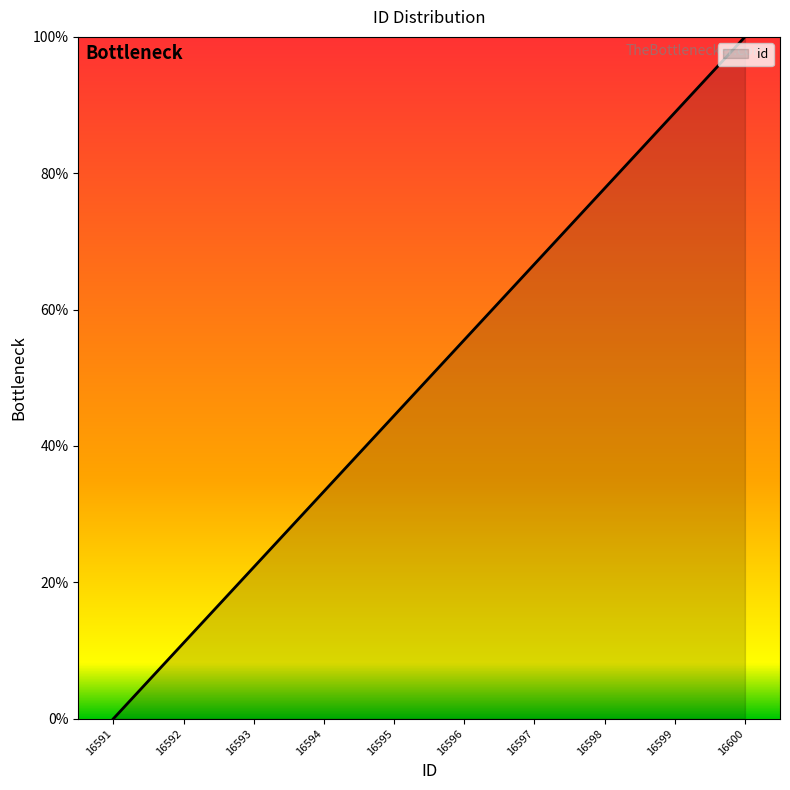

Read the value at 16598.

77.8